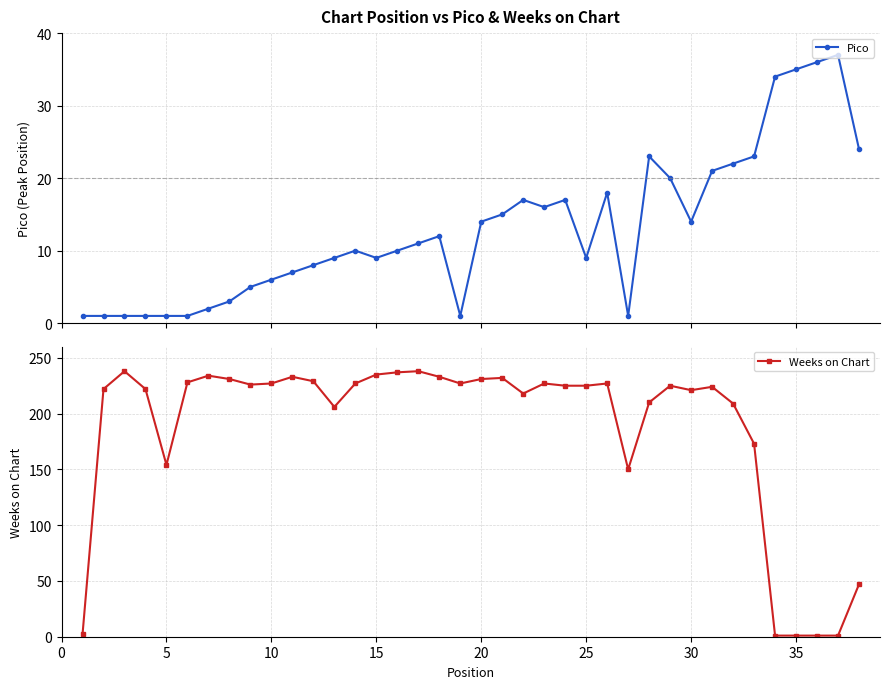

What is the highest value of the Pico series?

37